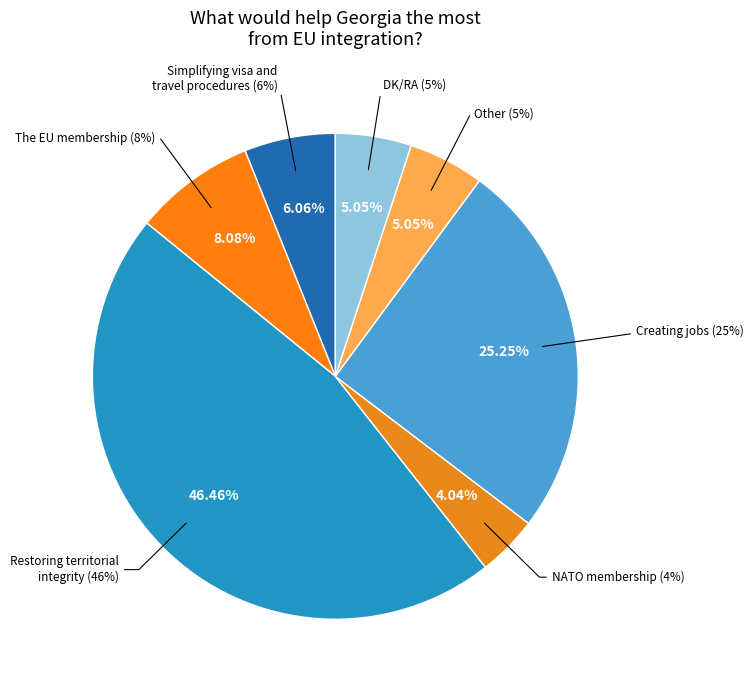

Does DK/RA account for over 50% of the chart?

No